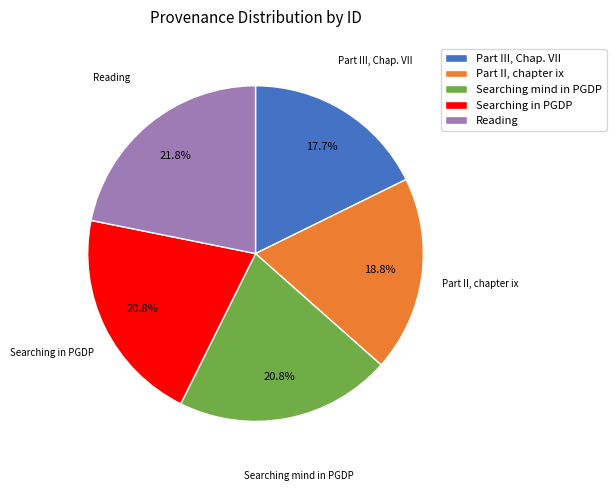

To the nearest percent, what is the difference between the Reading and Part III, Chap. VII slice percentages?

4%